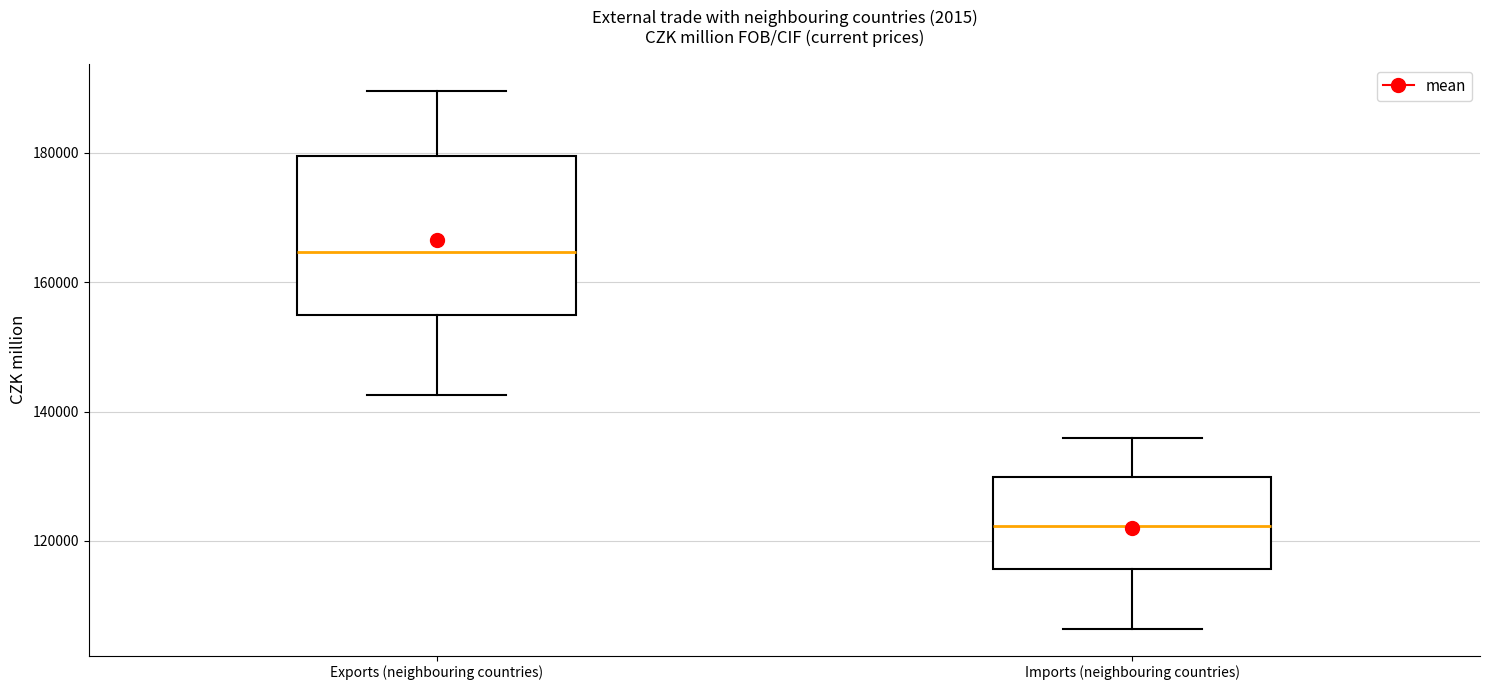

Where is the lower edge of the box for Exports (neighbouring countries) on the y-axis? The values are not printed on the chart, so give them approximately, as read against the axis.

154000